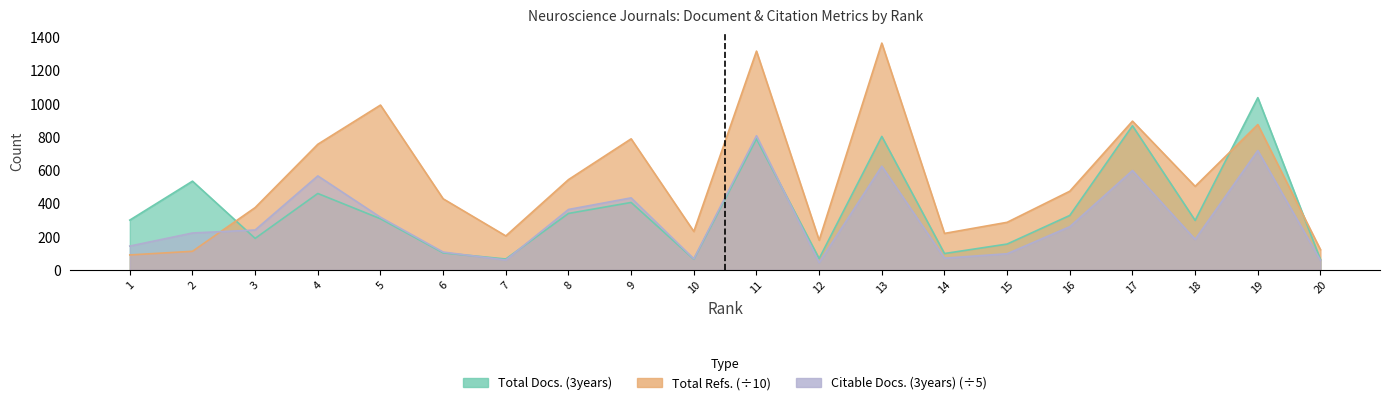

Which series has the widest spread of values?

Total Refs.